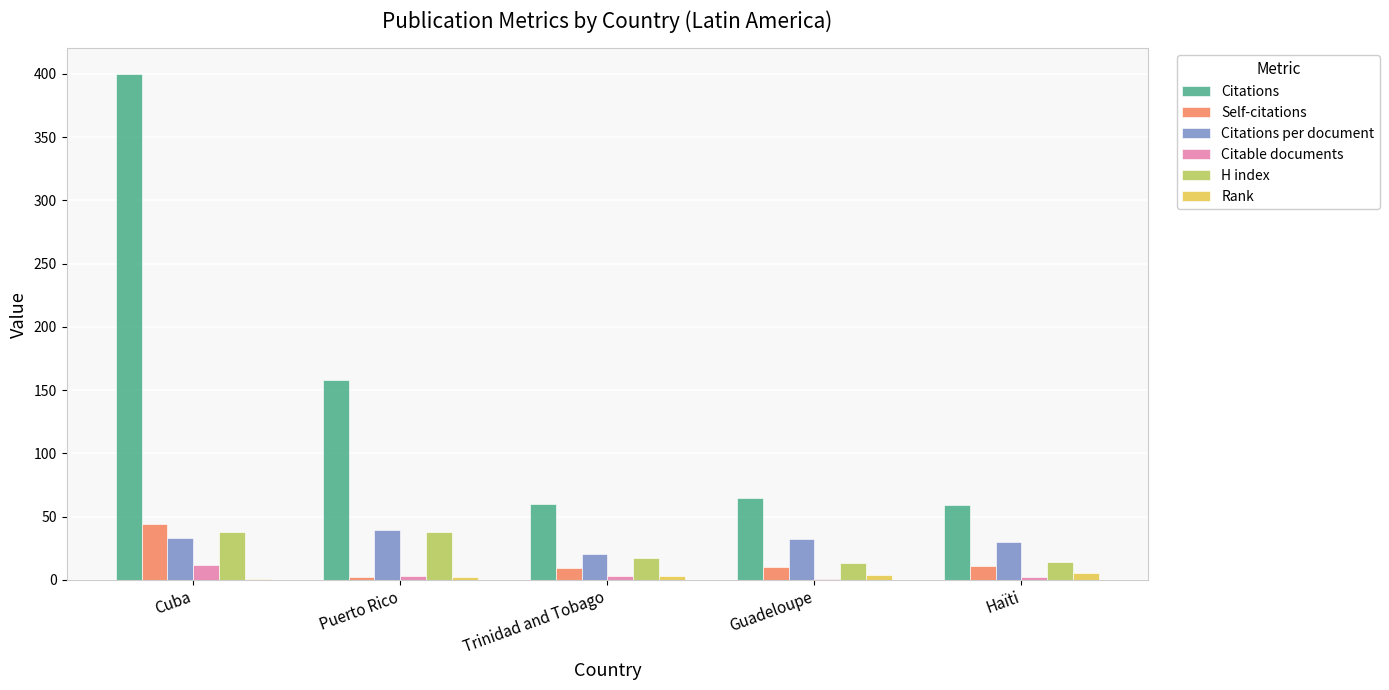

What is the highest value of the Self-citations series?

44.0